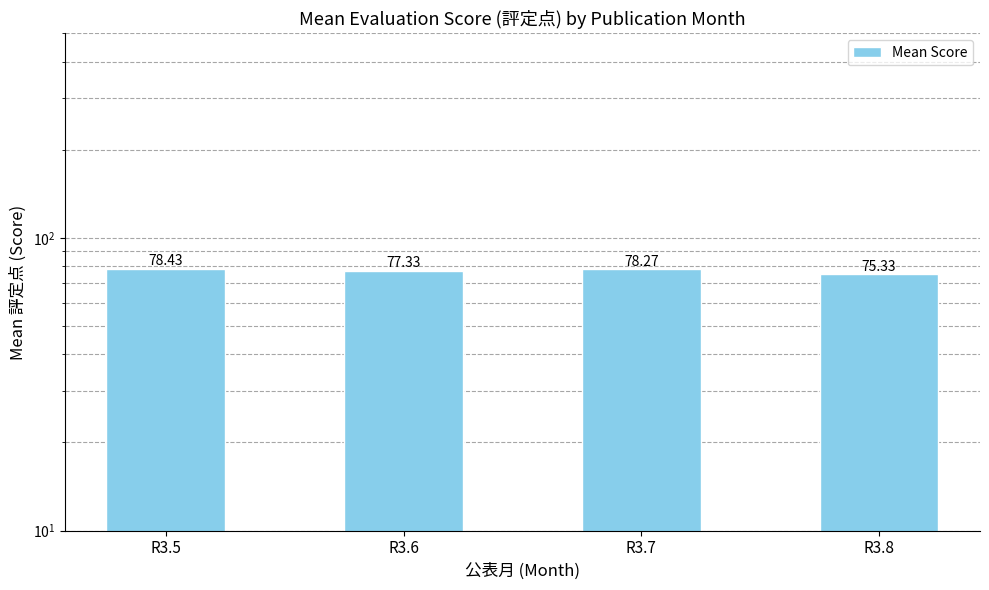

What is the difference between the values at R3.8 and R3.6?

2.0